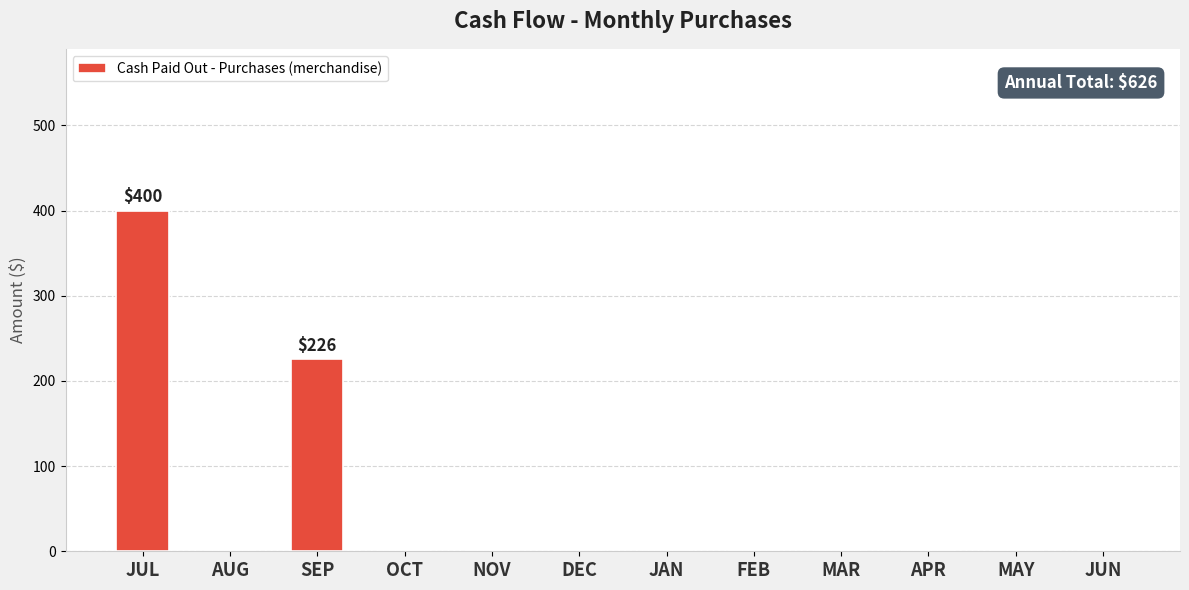

The value at JUN is -178. True or false?

False